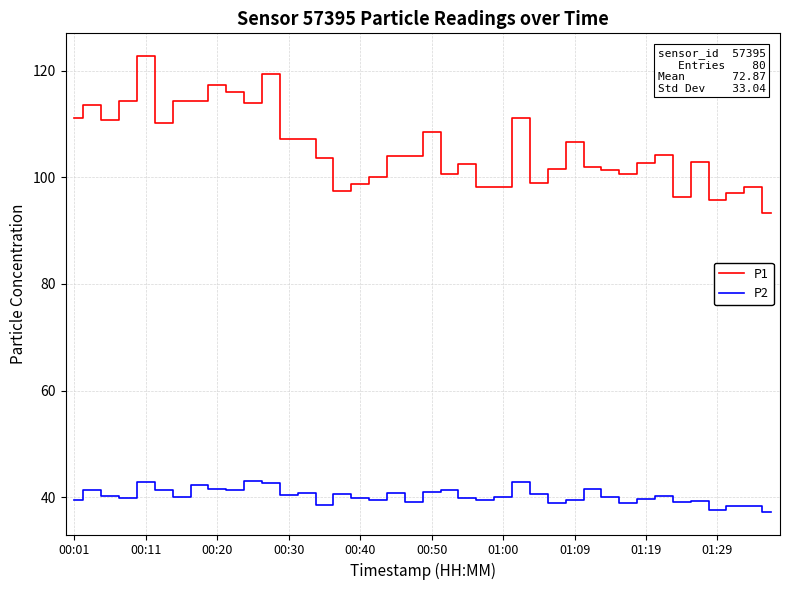

What is the difference between the maximum and minimum values in the P2 series?

5.8